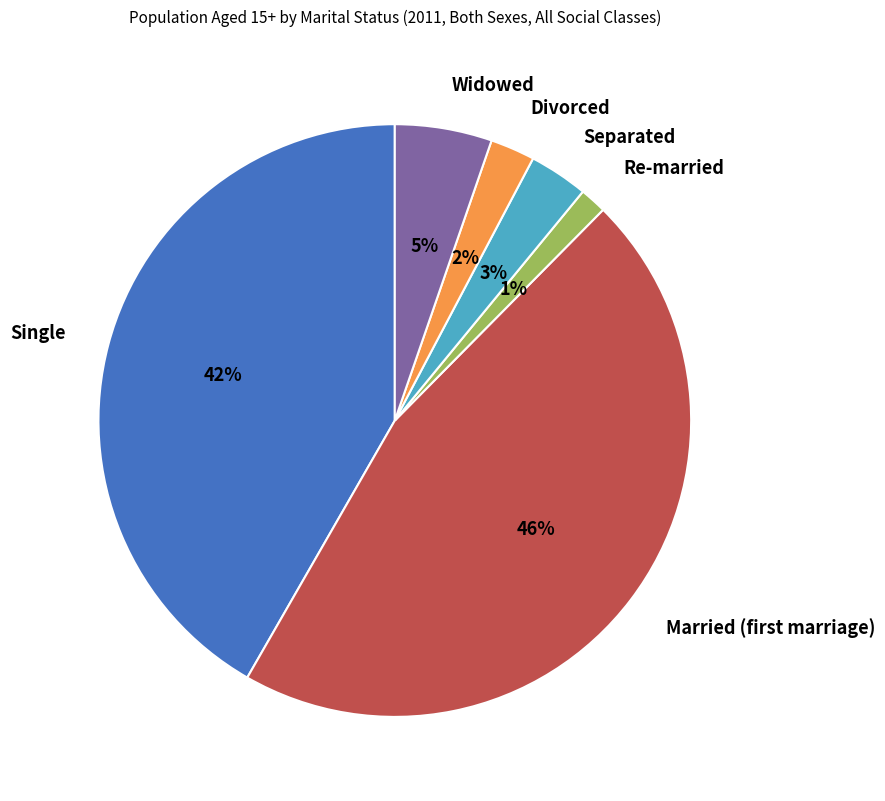

How many slices are in this pie chart?

6